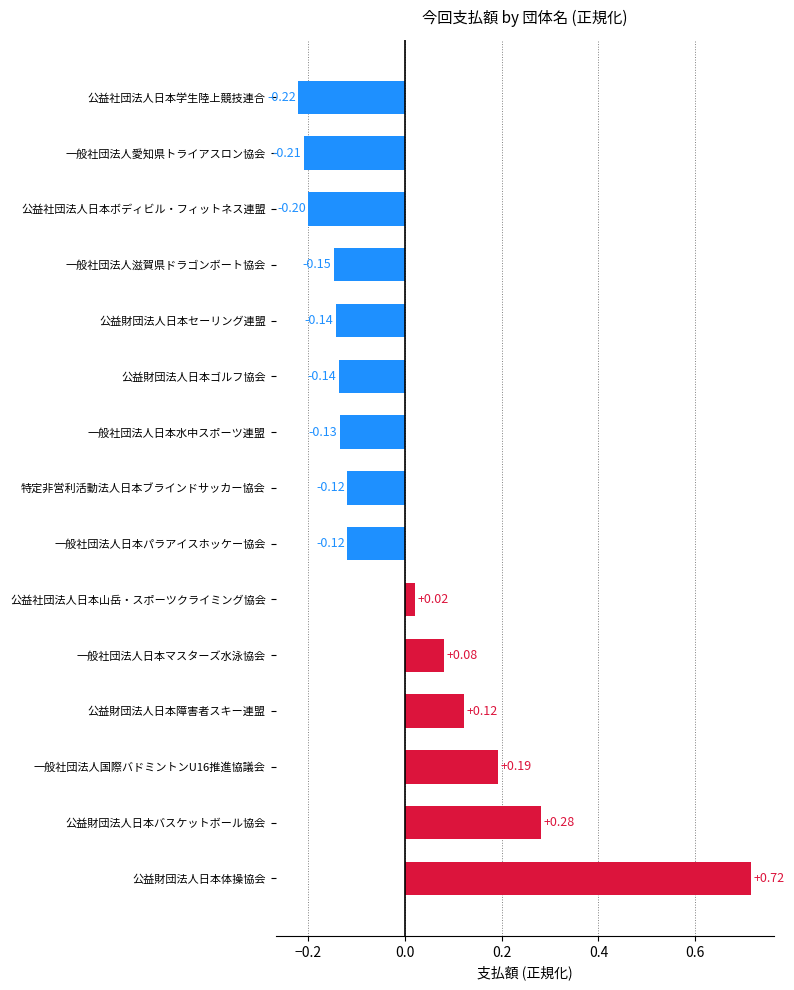

How many bars are there in total?

15